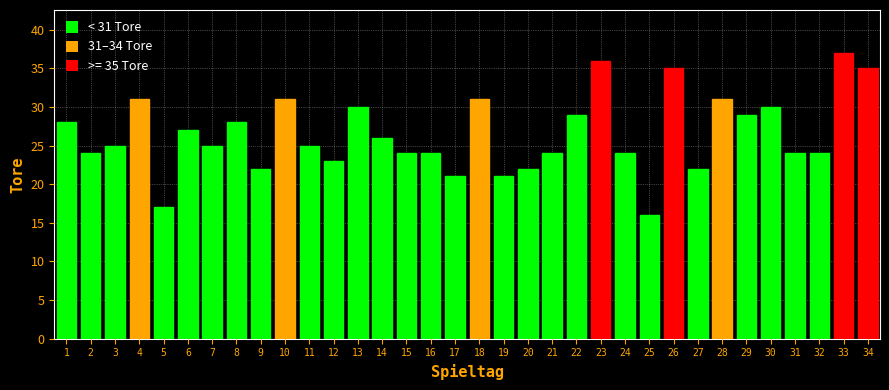

True or false: the data shows 45 at 1.

False